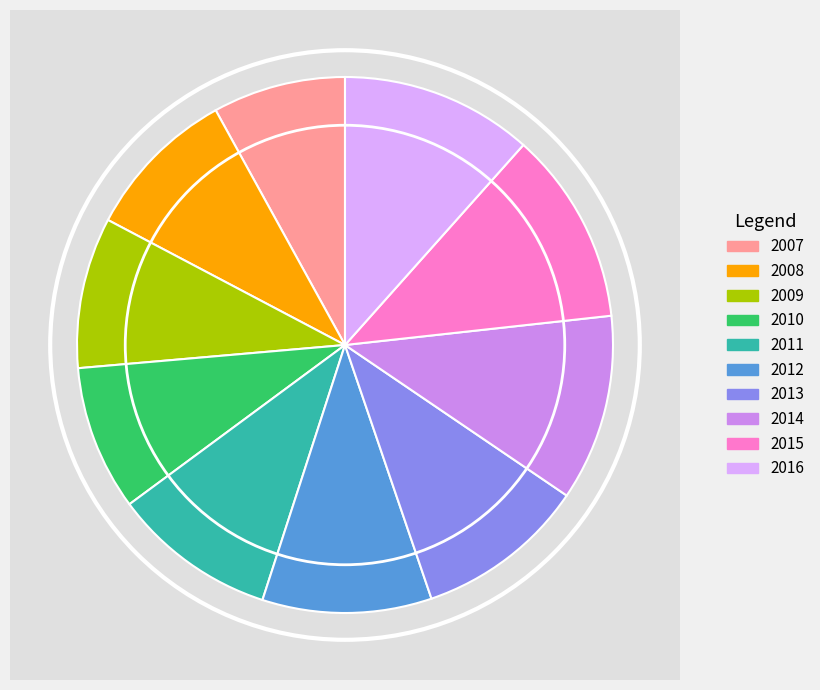

Count the number of slices in the pie.

10